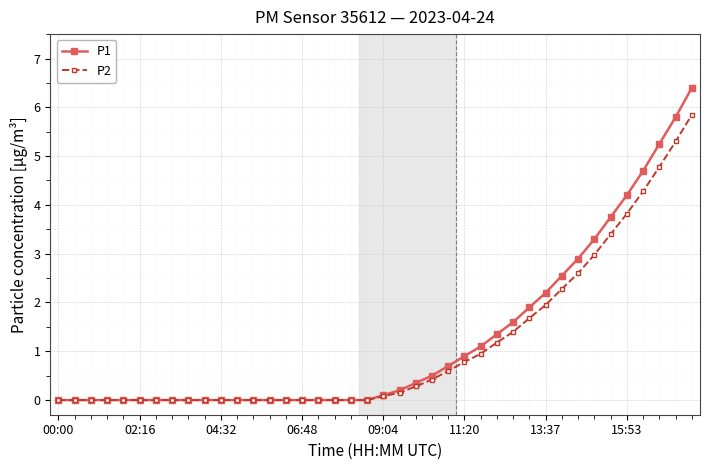

Count the number of categories in the chart.

40